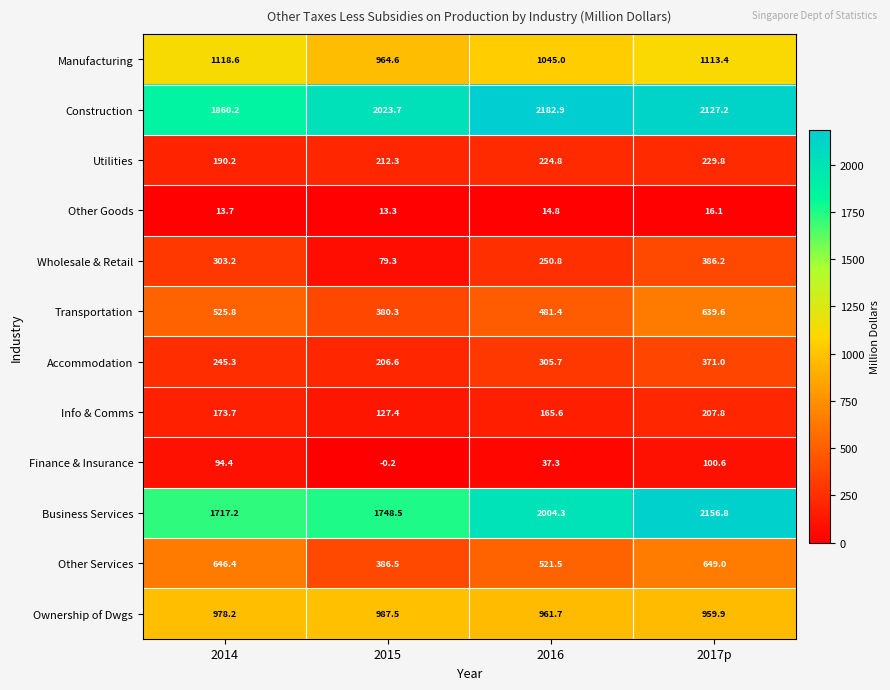

What is the spread (max minus min) of values at 2017p?

2140.7